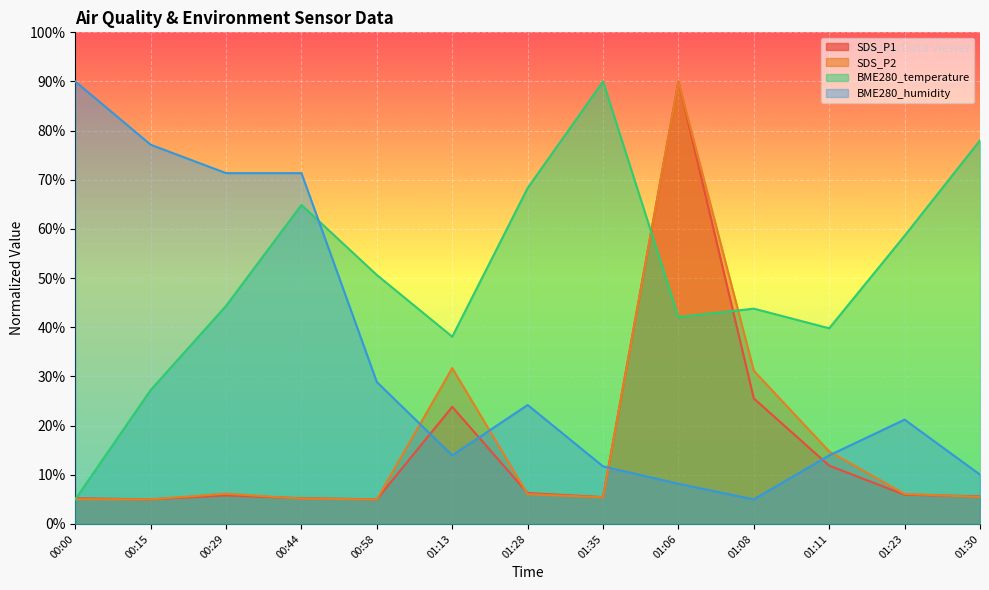

What are all the series names shown in the legend?

SDS_P1, SDS_P2, BME280_temperature, BME280_humidity